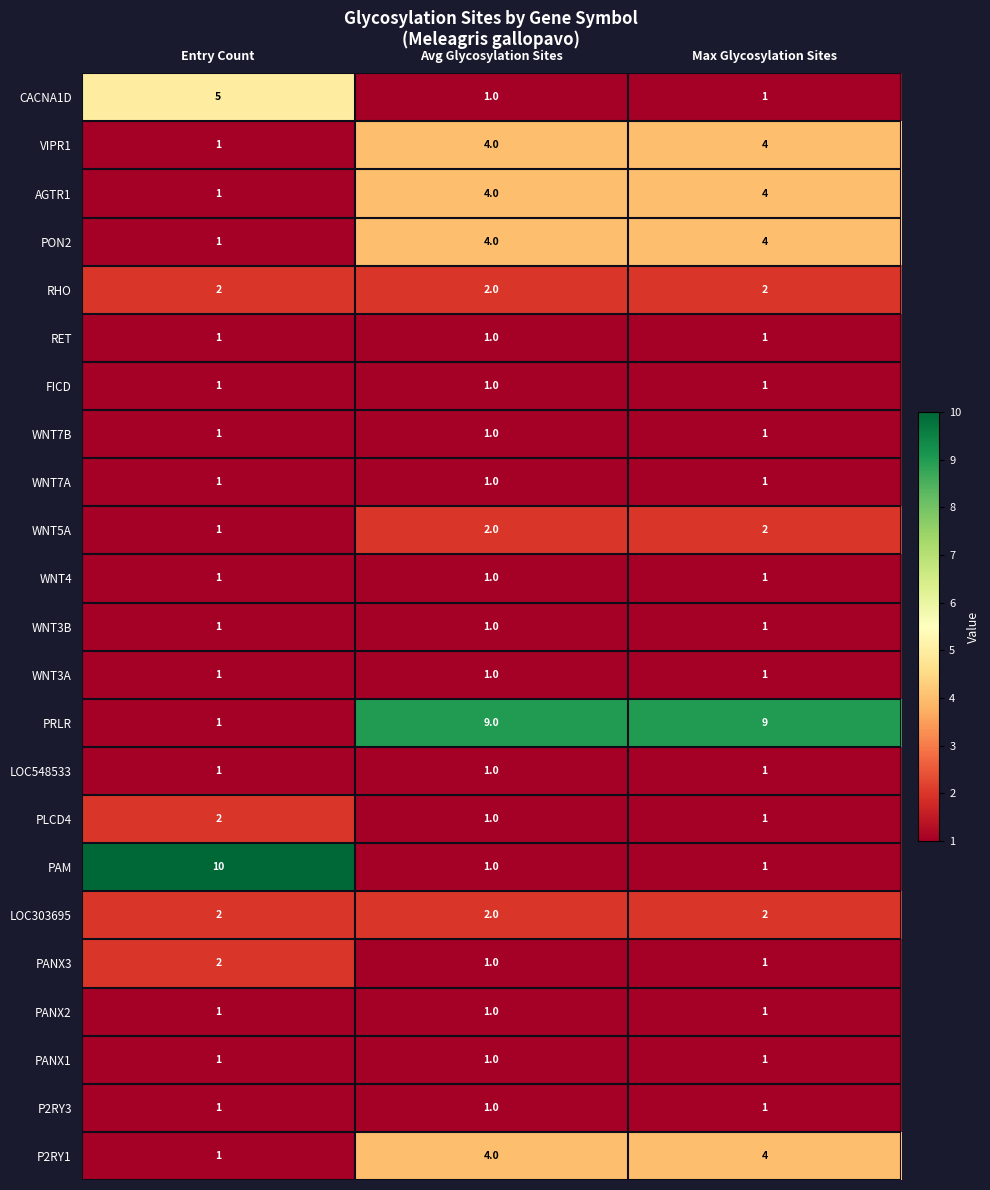

What is the sum of all P2RY1 values?

9